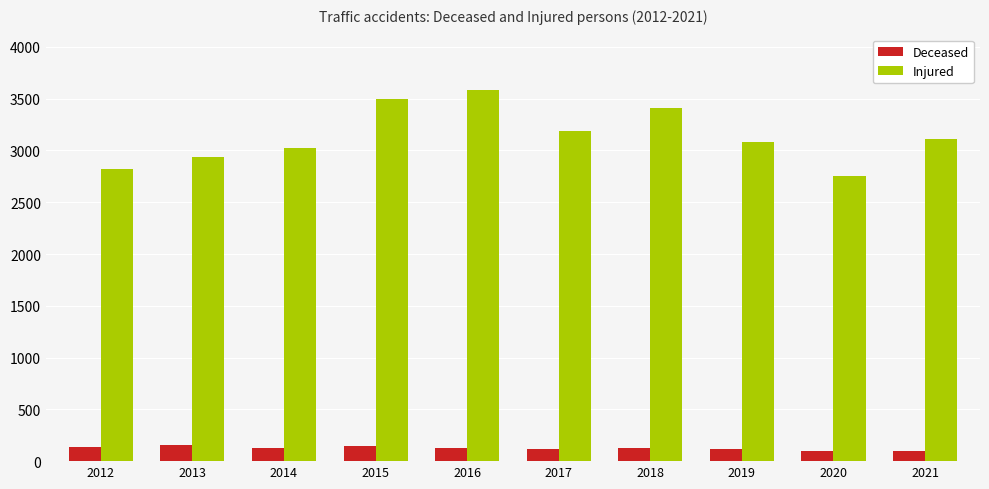

What is the greatest value displayed?

3581